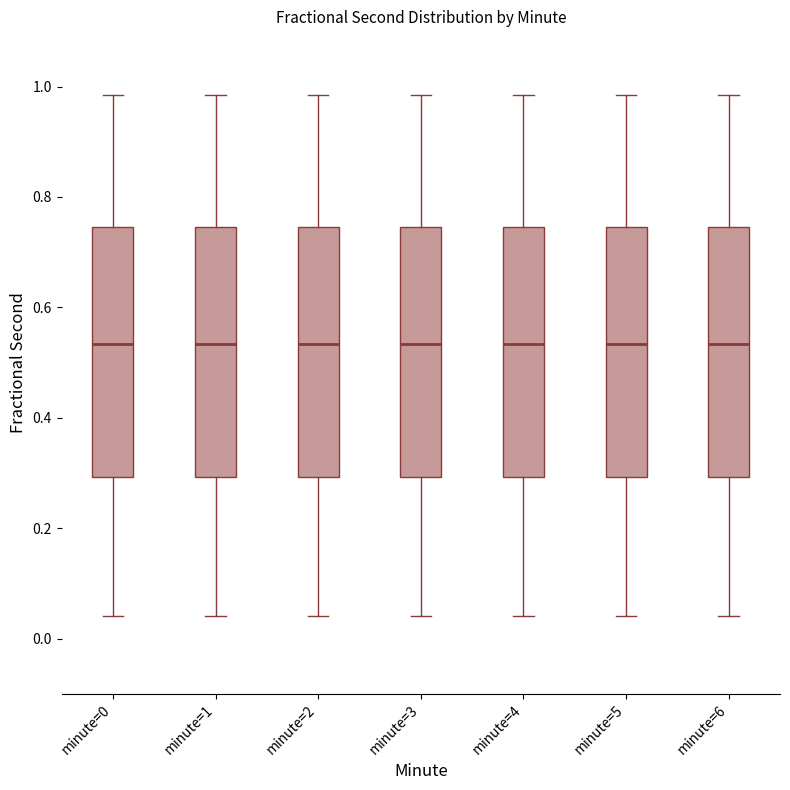

Where is the lower edge of the box for minute=6 on the y-axis? The values are not printed on the chart, so give them approximately, as read against the axis.

0.30